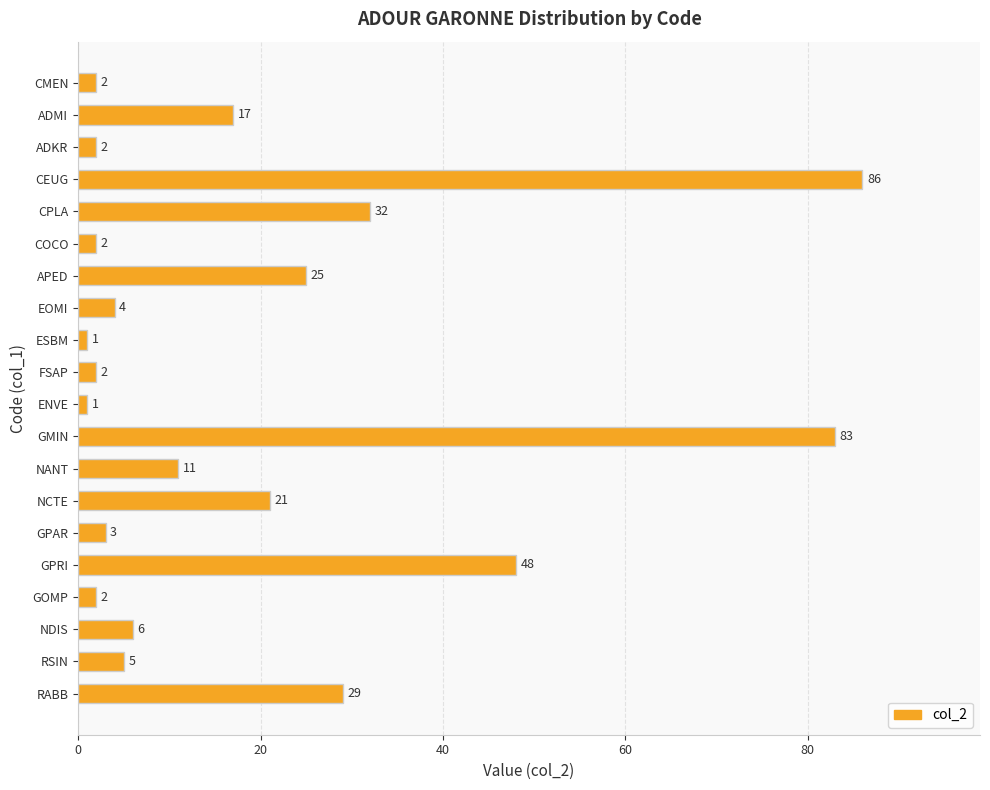

Between CEUG and NCTE, which is larger?

CEUG